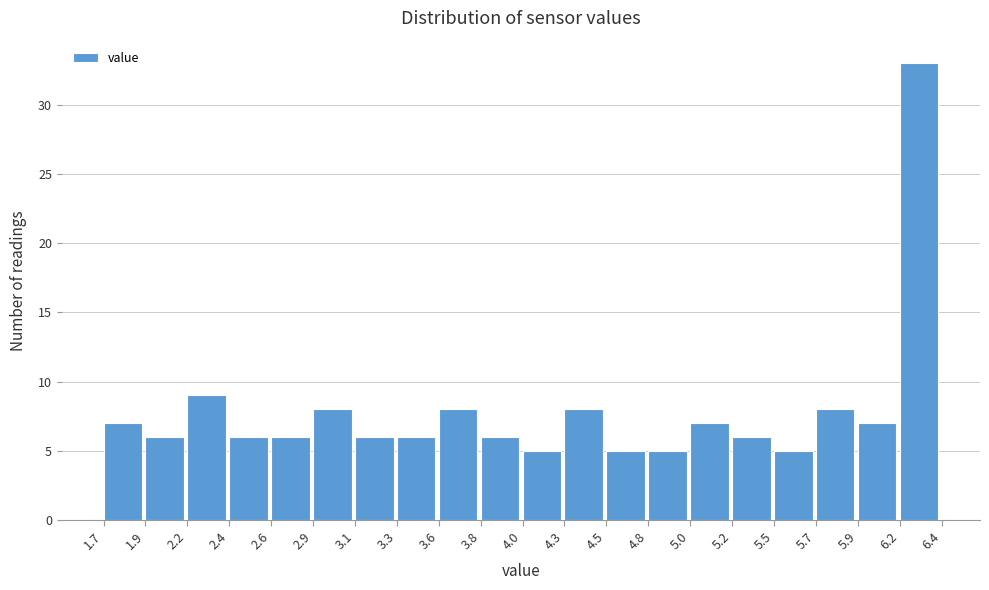

How tall is the bar that spans 5.0 to 5.2 on the x-axis? The values are not printed on the chart, so give them approximately, as read against the axis.

7